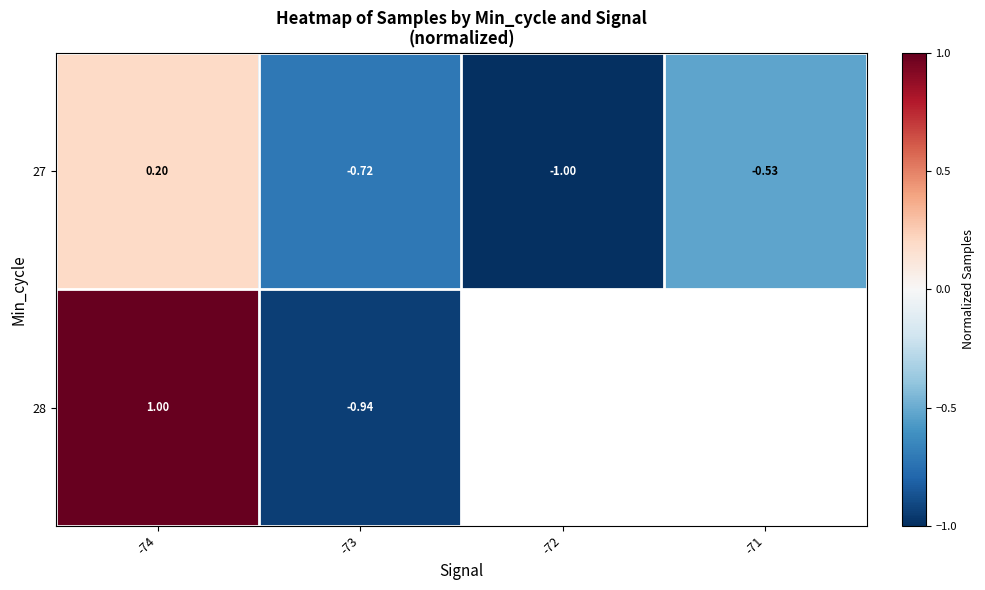

Where is 27 nearest to the value 0?

-74